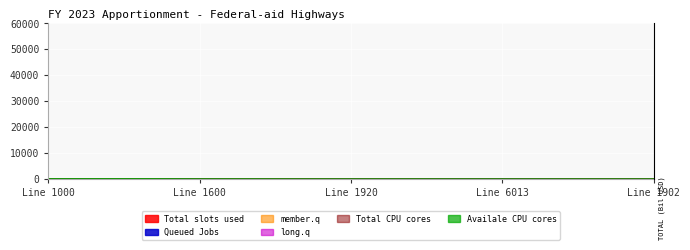

Where is member.q nearest to the value 31?

1621